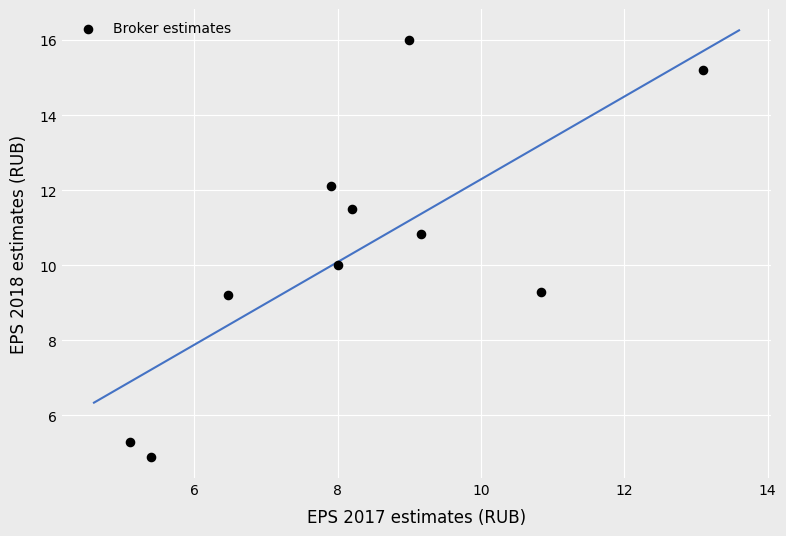

What is the average Y value?

10.4